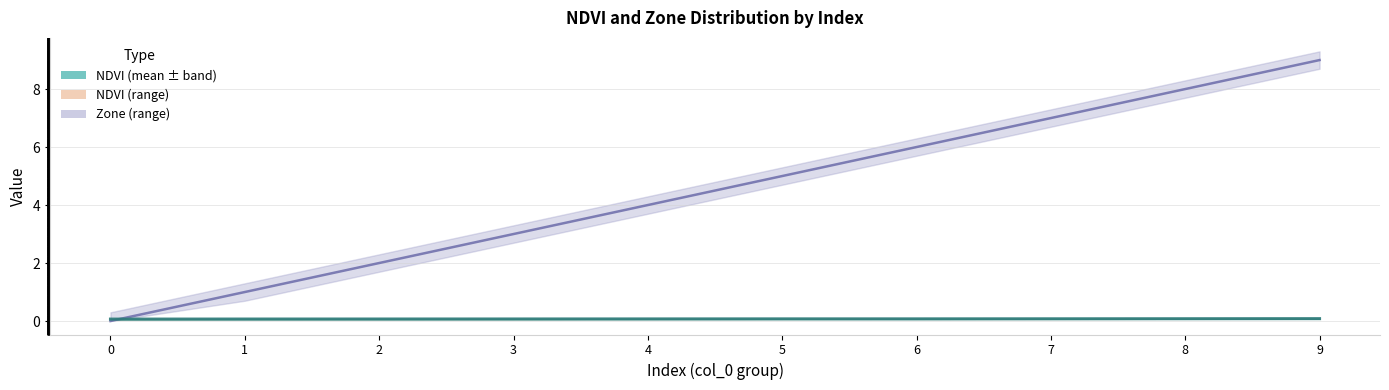

Rank the series by their maximum value, from lowest to highest.

NDVI (mean), Zone (mean)